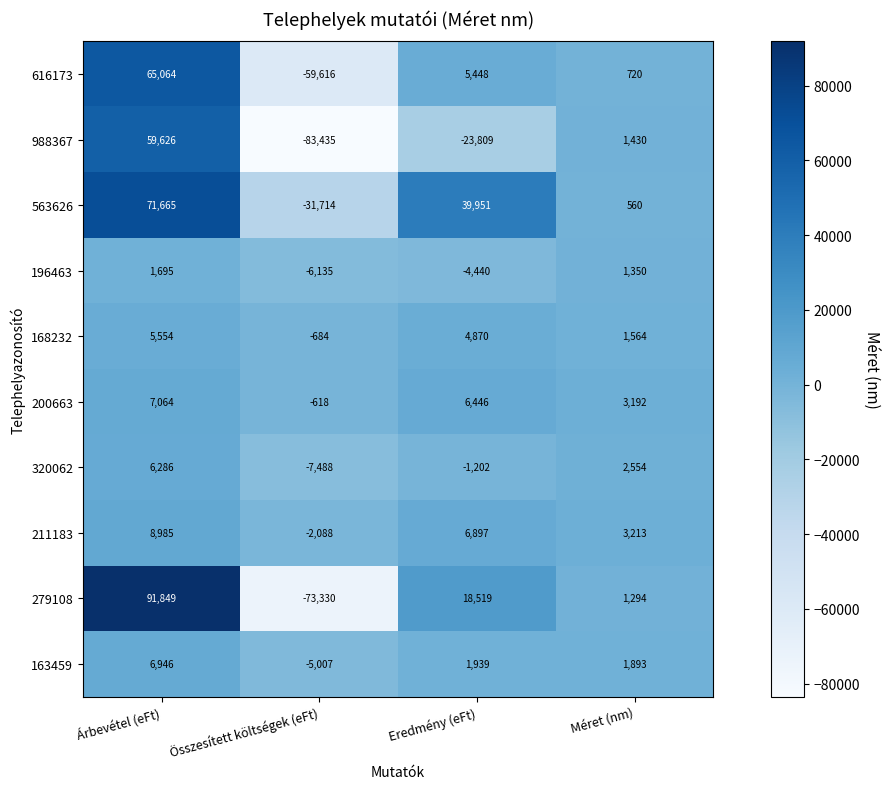

What is the lowest value of the 200663 series?

-618